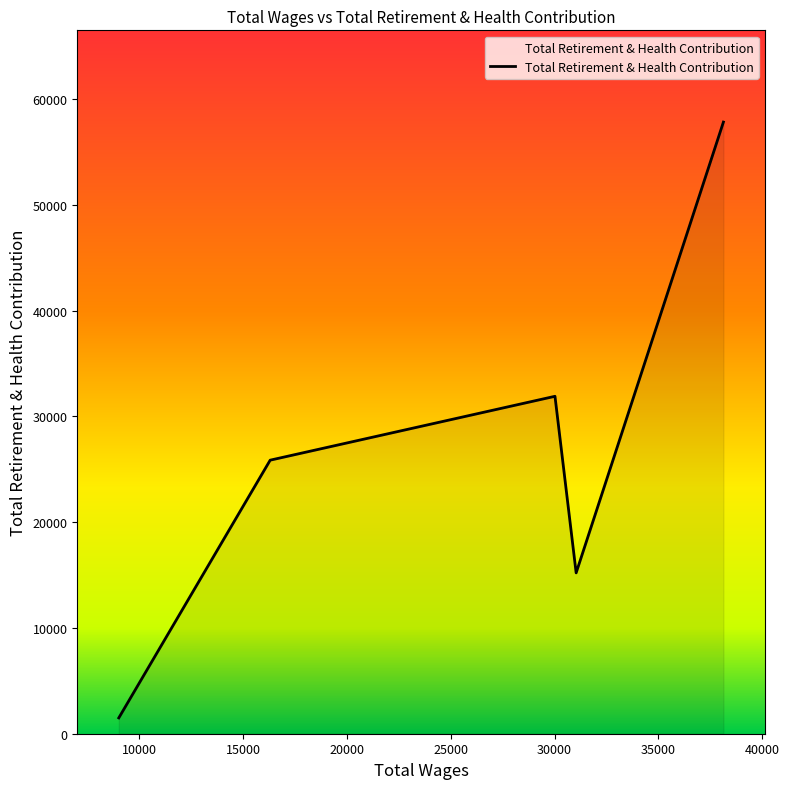

What is the average value?

26459